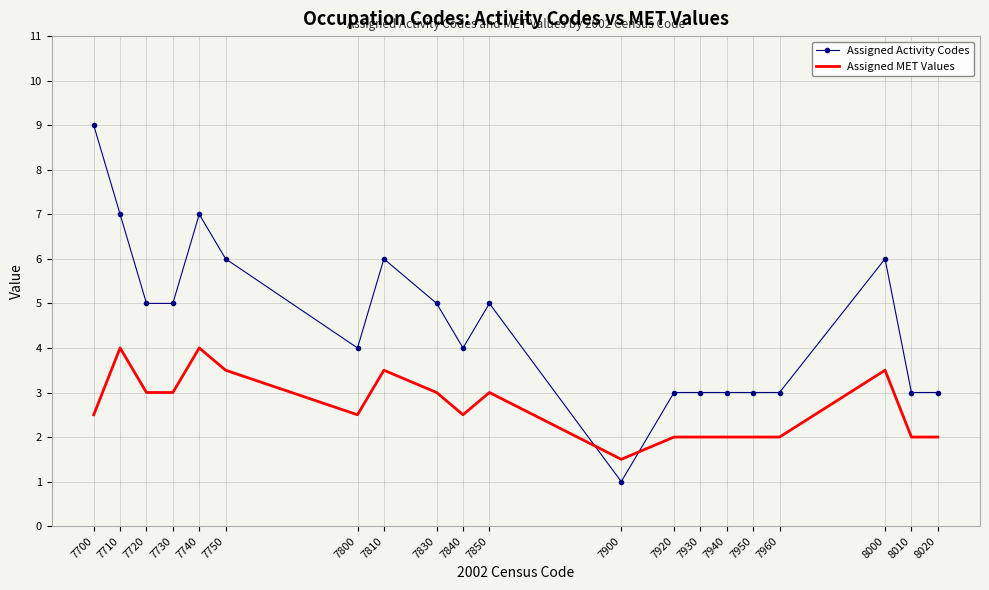

What is the highest value of the Assigned Activity Codes series?

9.0